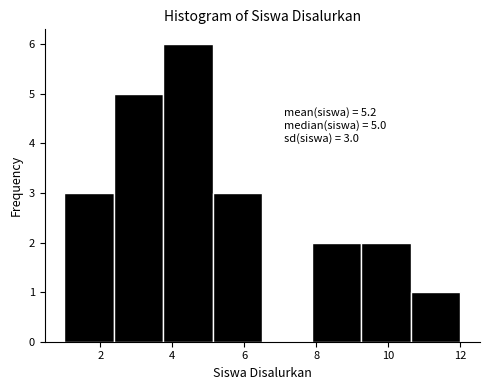

Which range on the x-axis has the tallest bar?

3.8 to 5.2